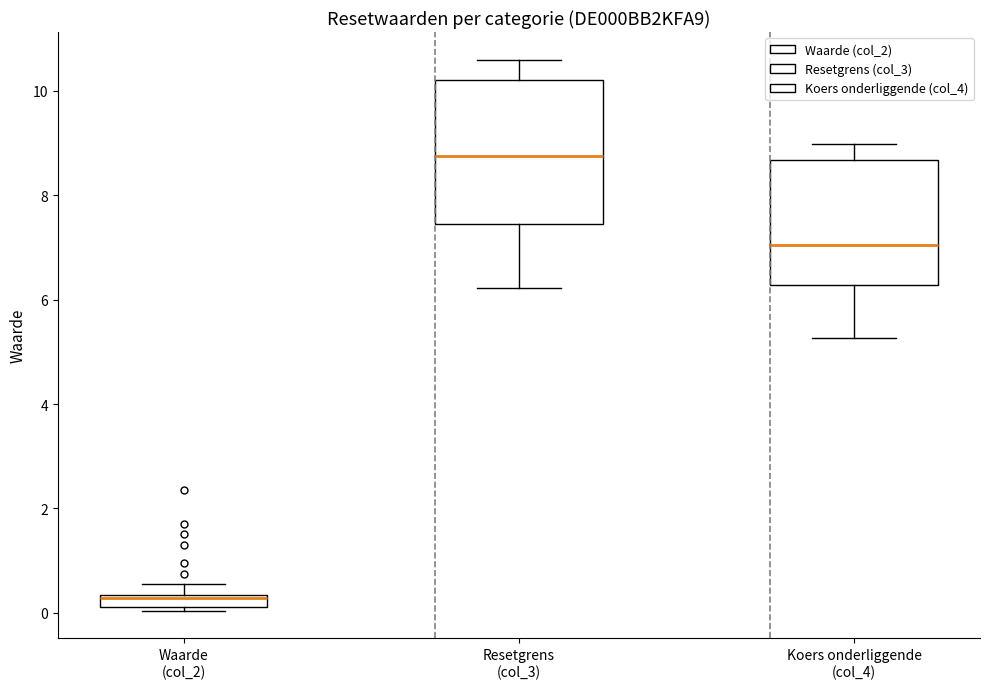

Which box has the highest median line?

Resetgrens (col_3)